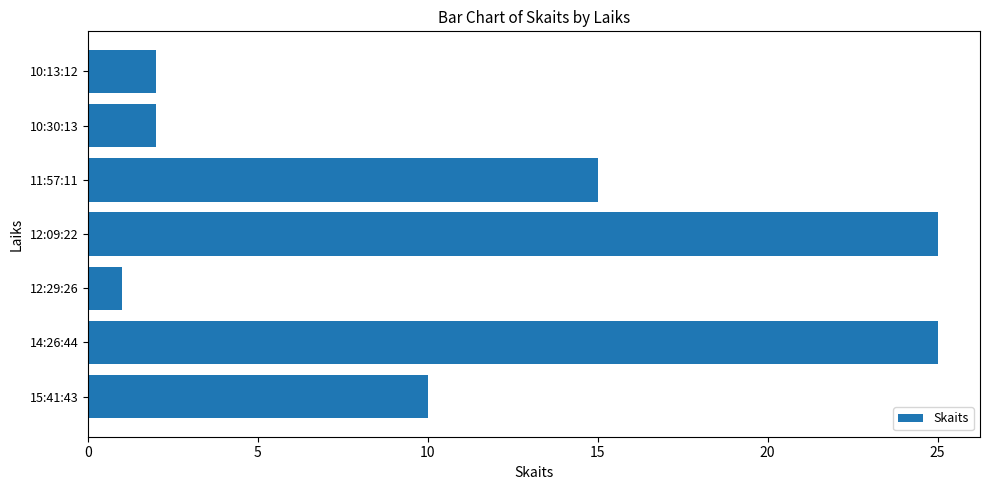

Which category has the lowest value across all series?

12:29:26